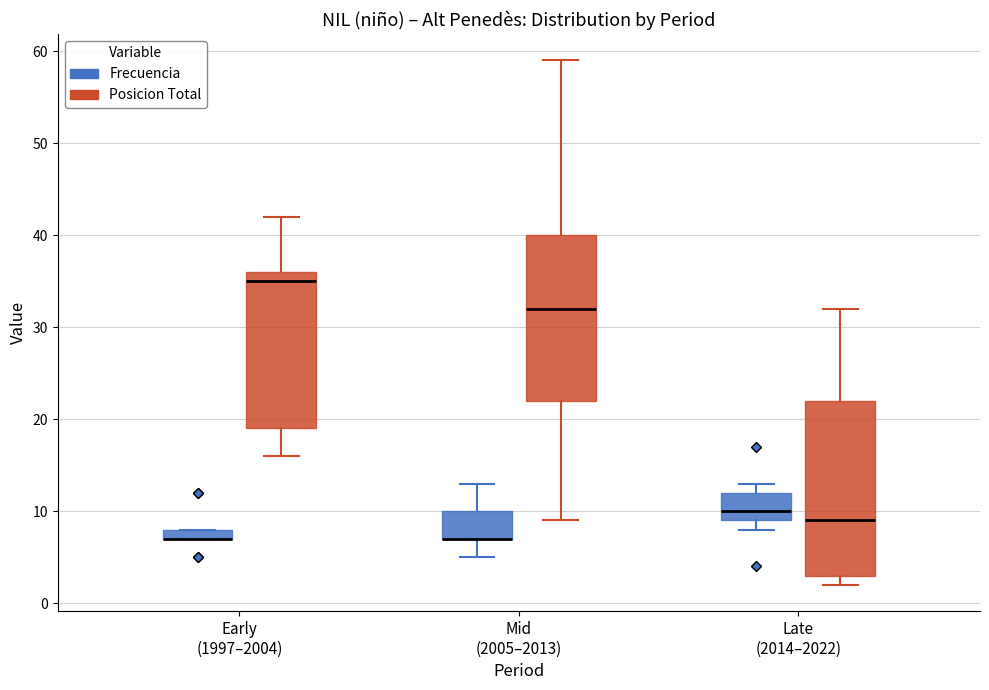

Which box is the tallest, from its lower edge to its upper edge?

Late (2014–2022) (Posicion Total)